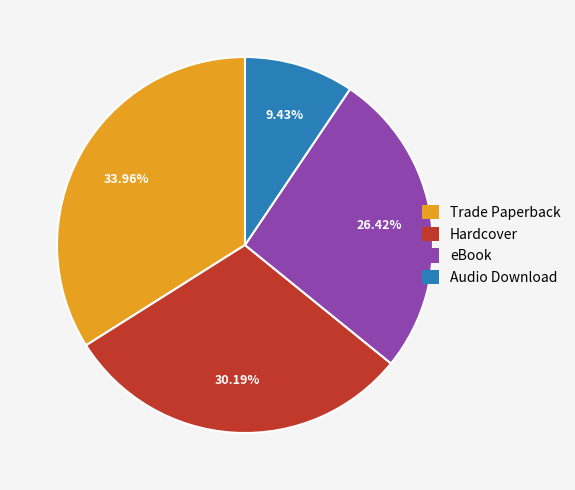

Which slice is the largest?

Trade Paperback